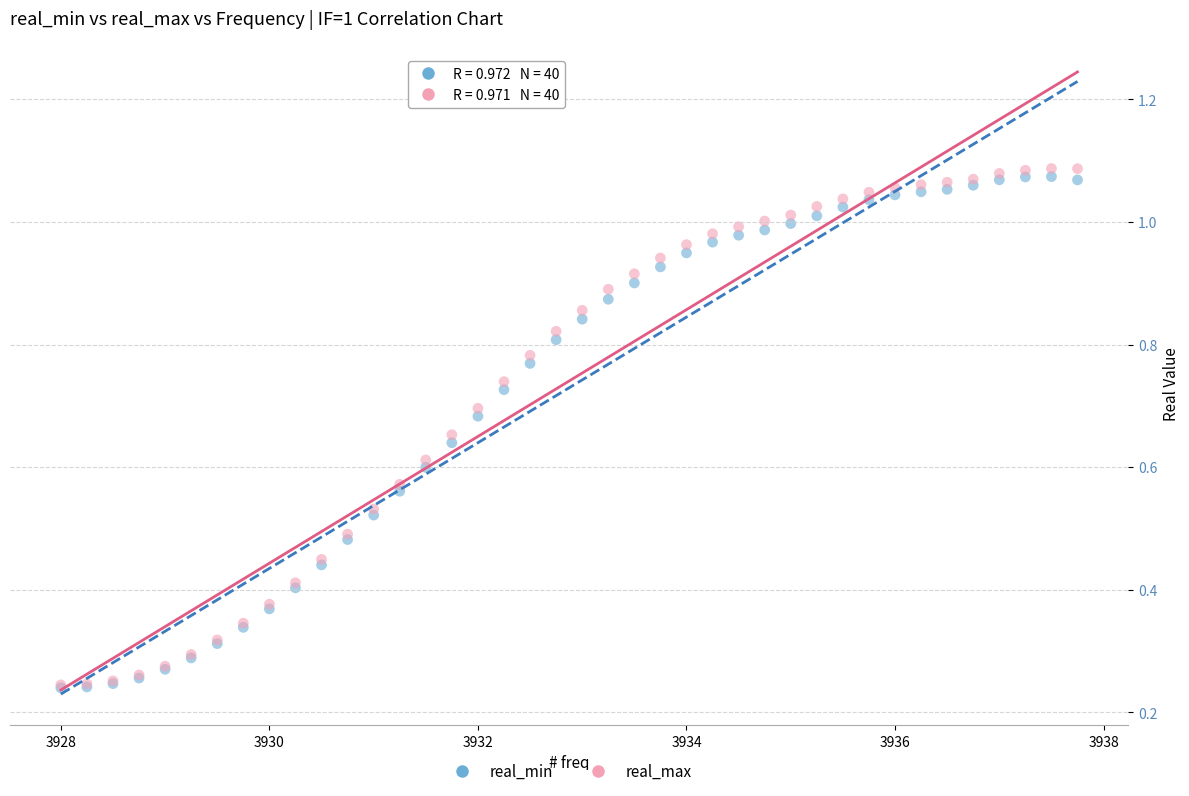

Which series reaches the maximum Y coordinate?

real_max